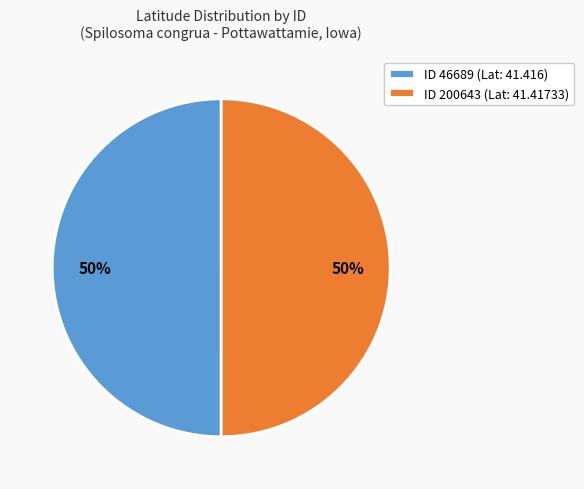

Count the number of slices in the pie.

2